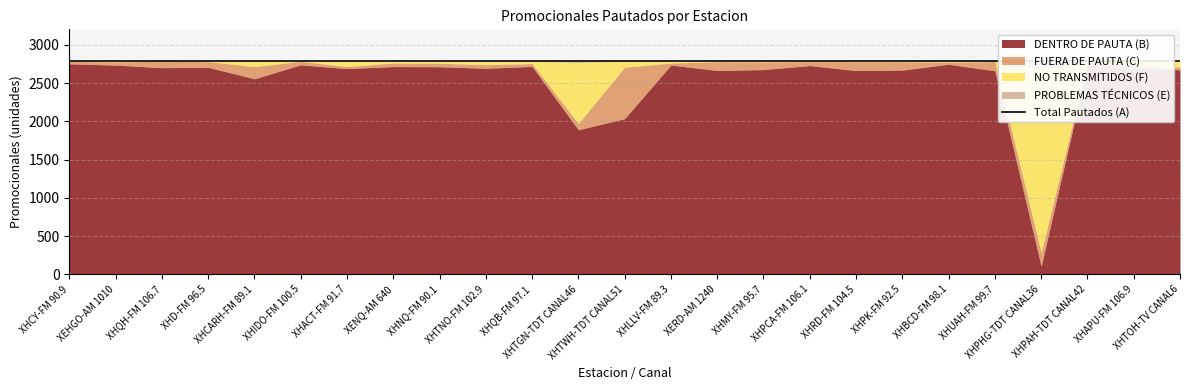

In FUERA DE PAUTA (C), how many points are higher than both neighbors (excluding endpoints)?

7